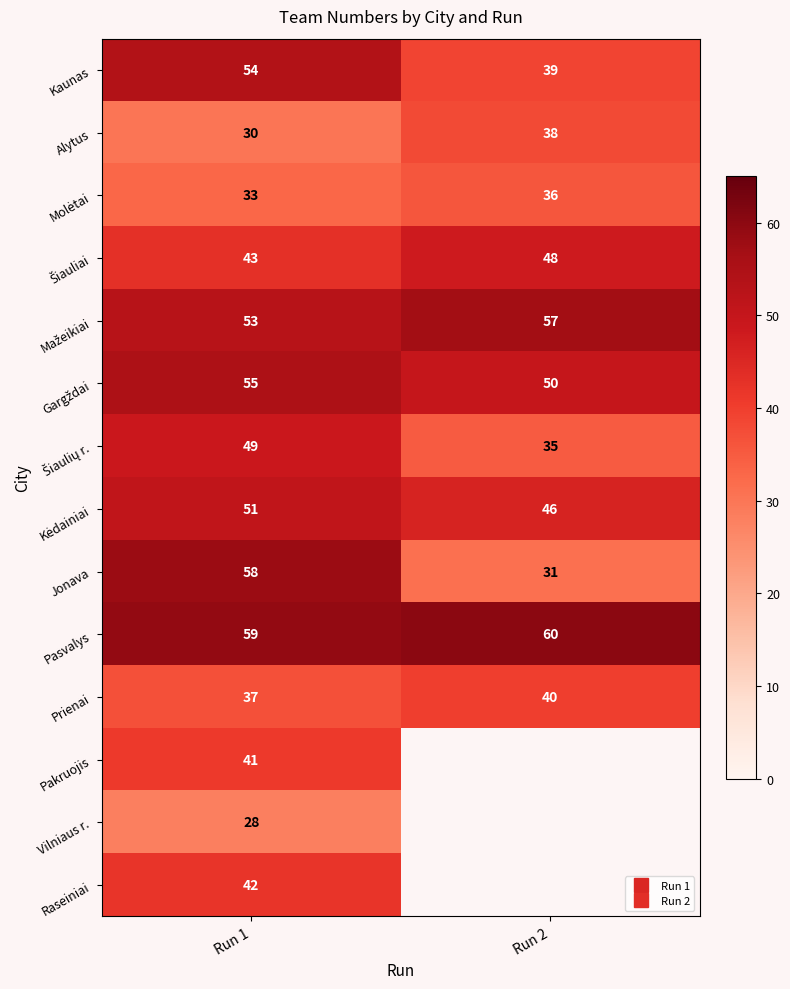

What is the difference between the highest and lowest values at Run 2?

29.0